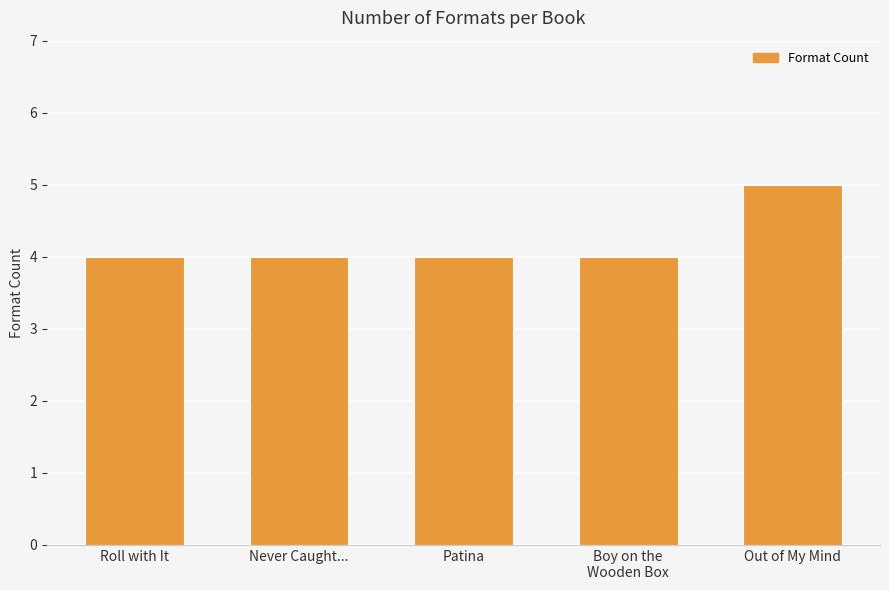

What is the difference between the maximum and second lowest values?

1